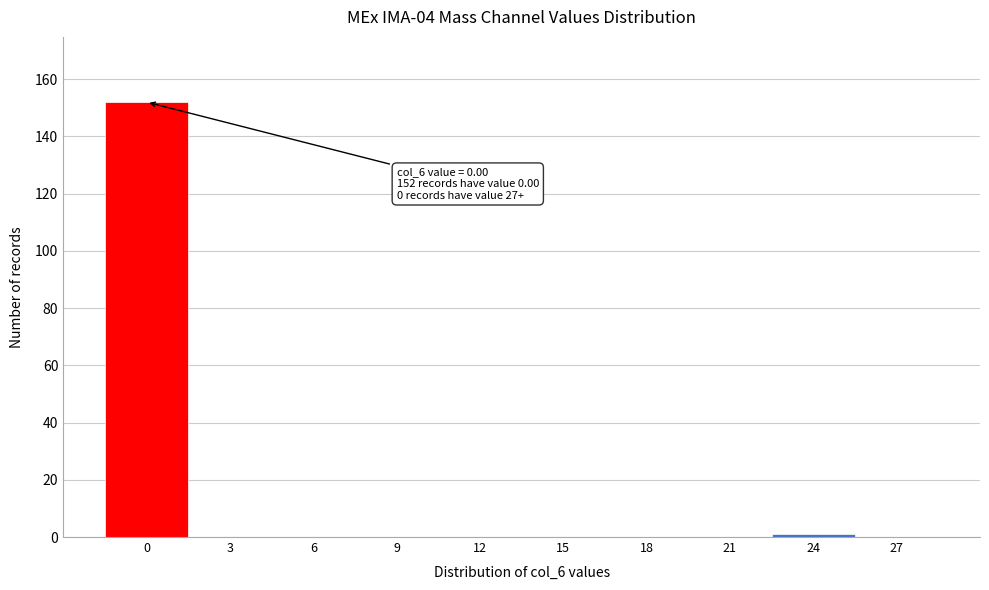

What is the sum of all values?

153